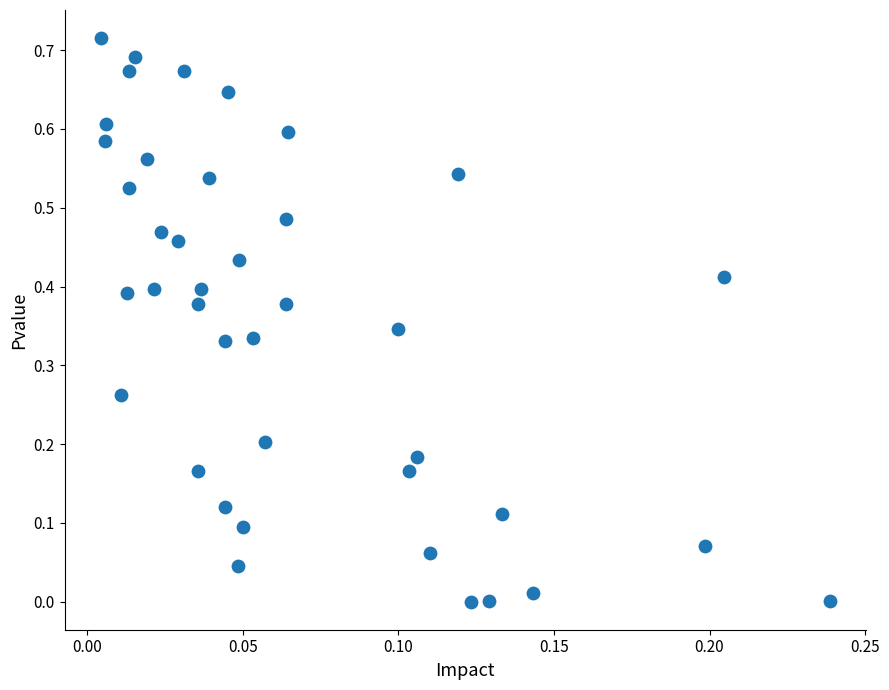

Count the number of points in this scatter plot.

40